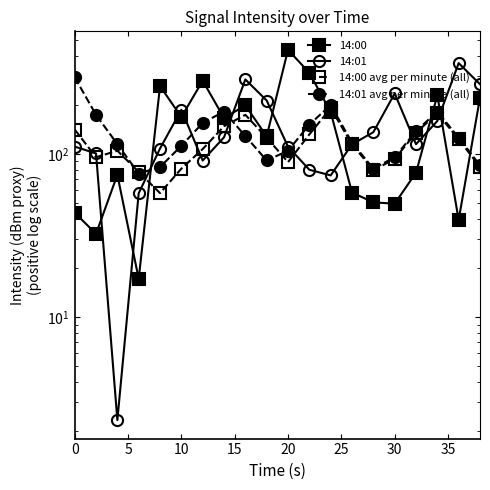

The 14:00 series shows 21.3 at 18. True or false?

False